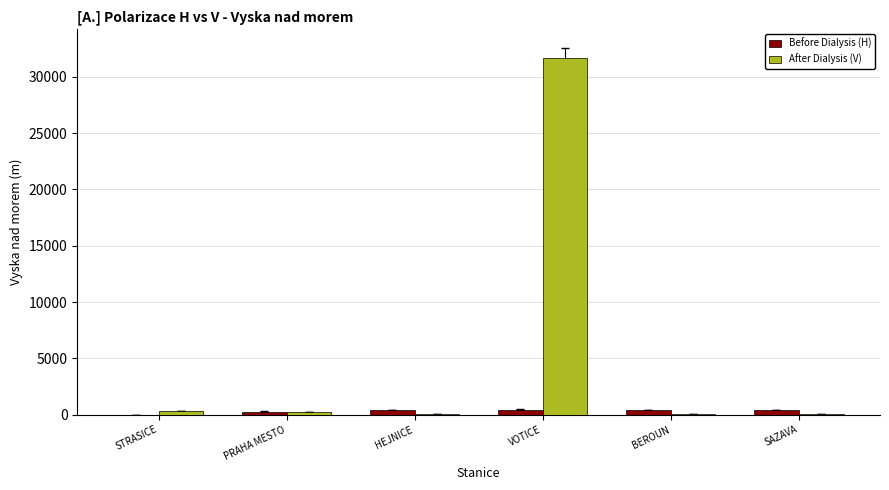

What is the sum of all Before Dialysis (H) values?

2027